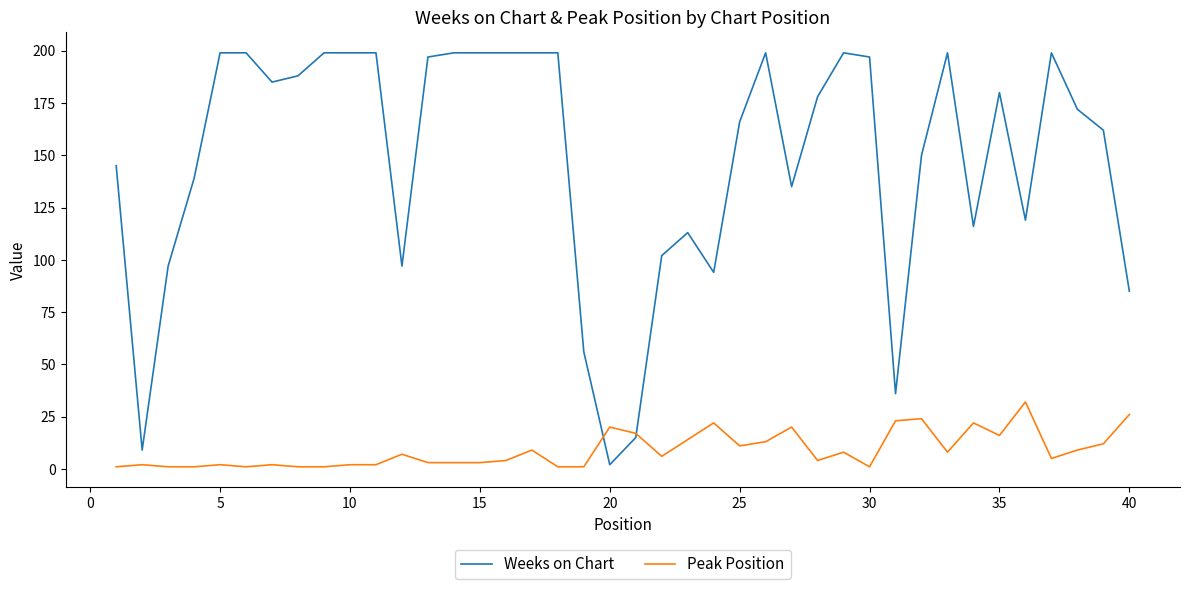

Reading left to right, list all the values displayed in this chart.

Weeks on Chart: 145	9	97	139	199	199	185	188	199	199	199	97	197	199	199	199	199	199	56	2	15	102	113	94	166	199	135	178	199	197	36	150	199	116	180	119	199	172	162	85
Peak Position: 1	2	1	1	2	1	2	1	1	2	2	7	3	3	3	4	9	1	1	20	17	6	14	22	11	13	20	4	8	1	23	24	8	22	16	32	5	9	12	26